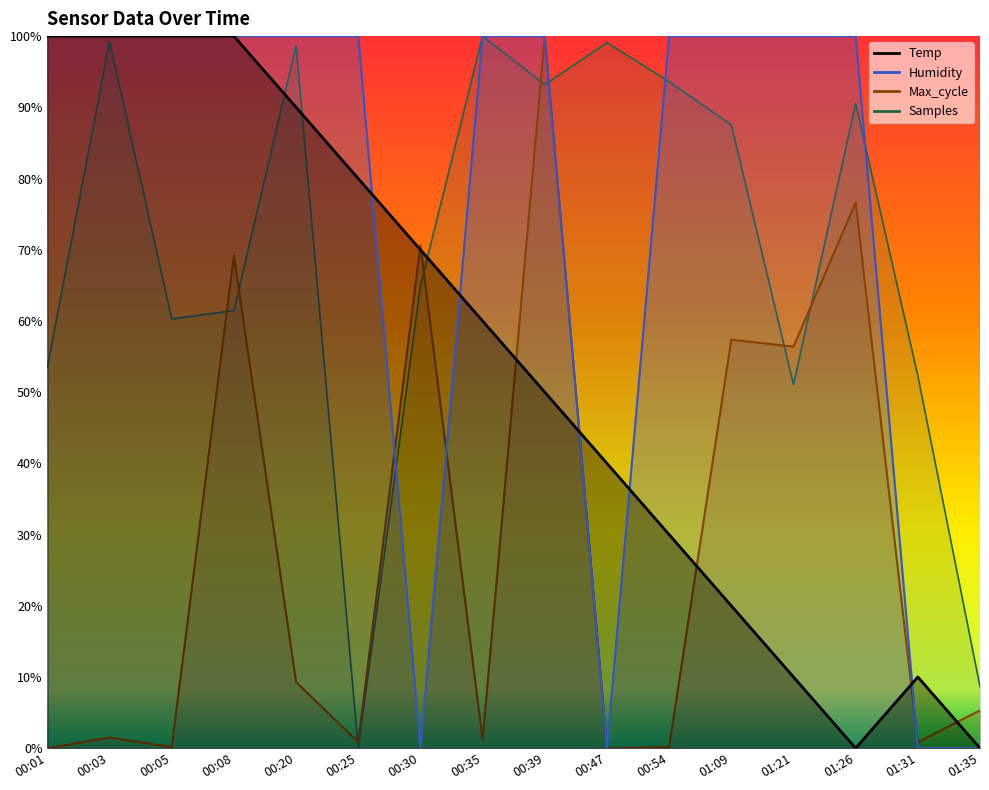

What are all the series names shown in the legend?

Temp, Humidity, Max_cycle, Samples